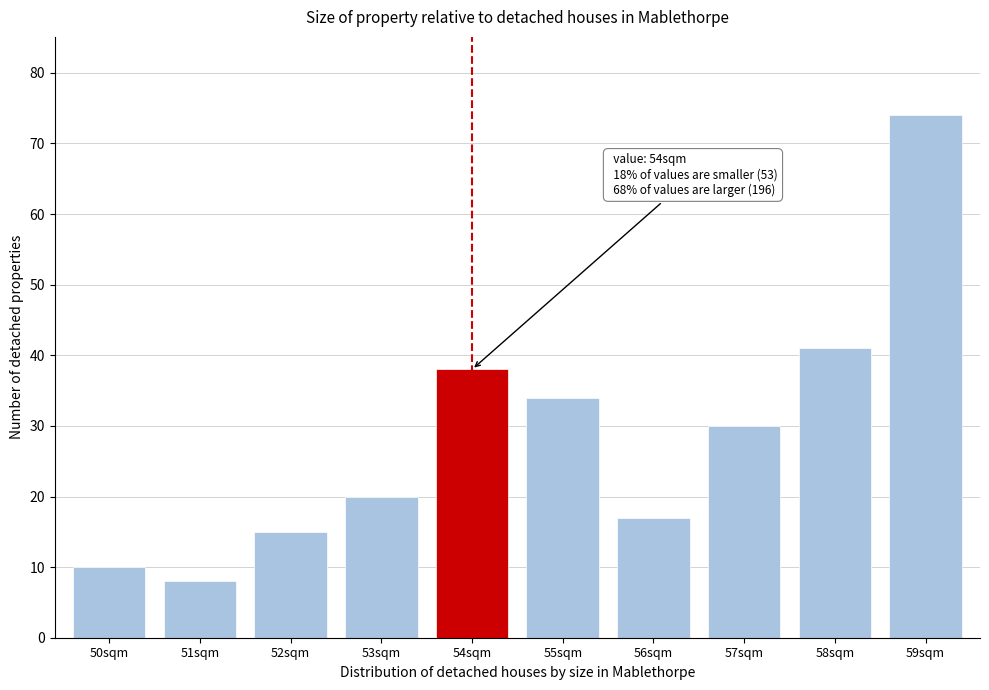

Reading left to right, transcribe all the data shown in this chart.

10	8	15	20	38	34	17	30	41	74